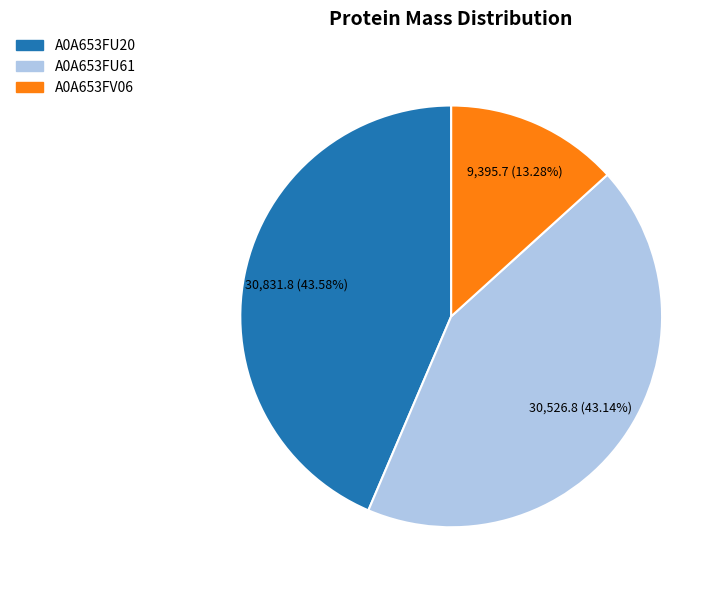

What percentage is the A0A653FU20 slice, to the nearest percent?

44%